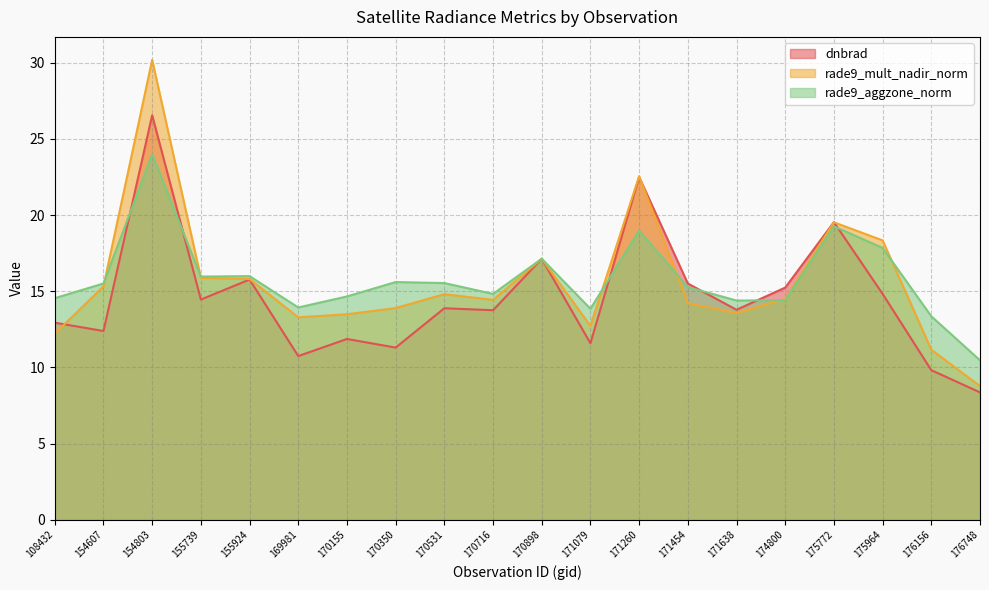

Where is the first local maximum for dnbrad?

154803